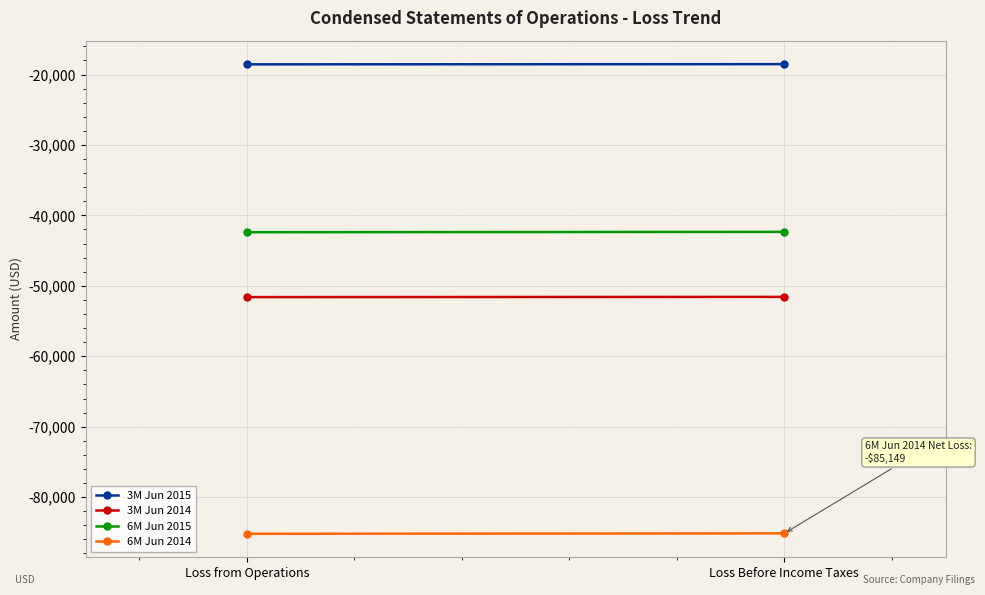

Rank the series at Loss Before Income Taxes from lowest to highest value.

6M Jun 2014, 3M Jun 2014, 6M Jun 2015, 3M Jun 2015